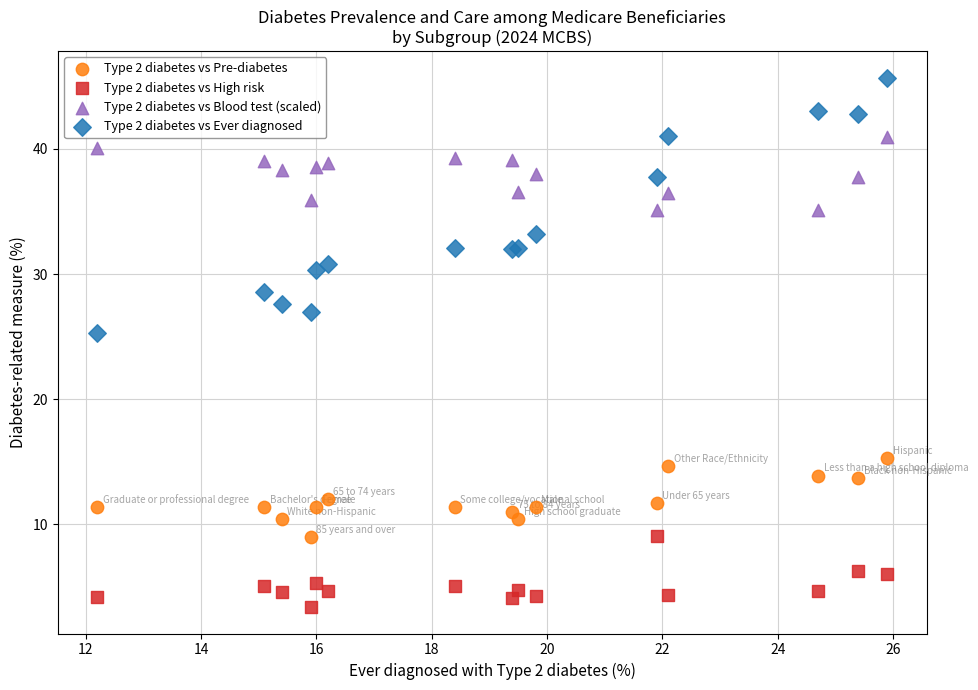

What are all the series names shown in the legend?

Type 2 diabetes vs Pre-diabetes, Type 2 diabetes vs High risk, Type 2 diabetes vs Blood test (scaled), Type 2 diabetes vs Ever diagnosed